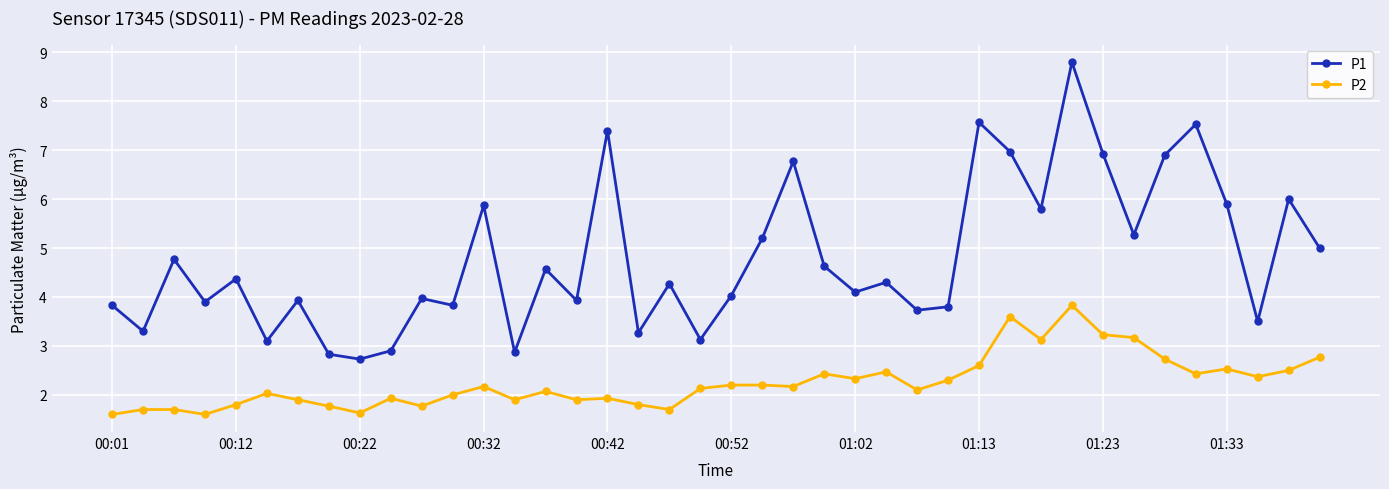

Which series has the largest range (max minus min)?

P1